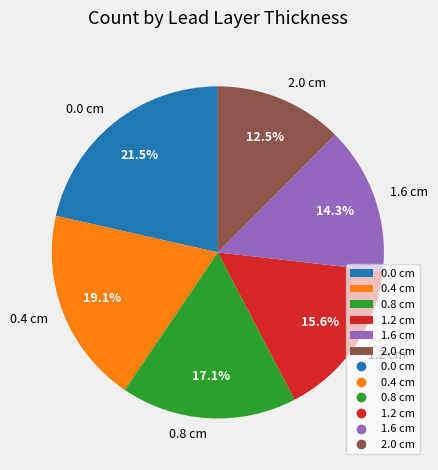

The 2.0 cm slice represents 20% of the pie. True or false?

False